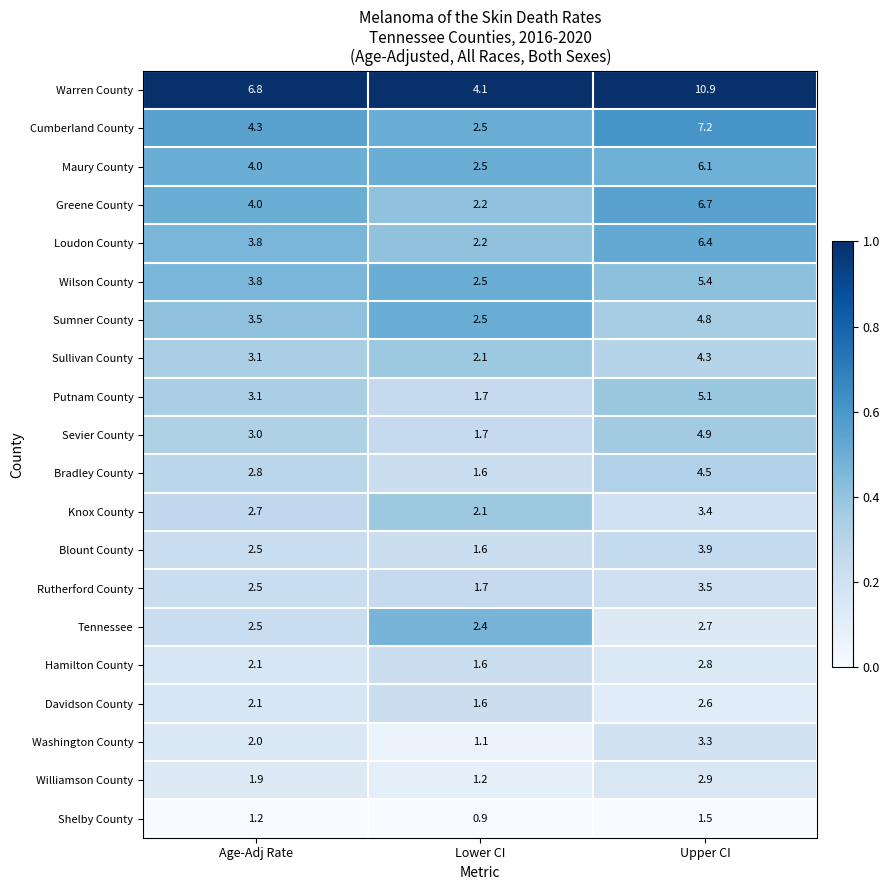

Which series has the largest total across all categories?

Warren County